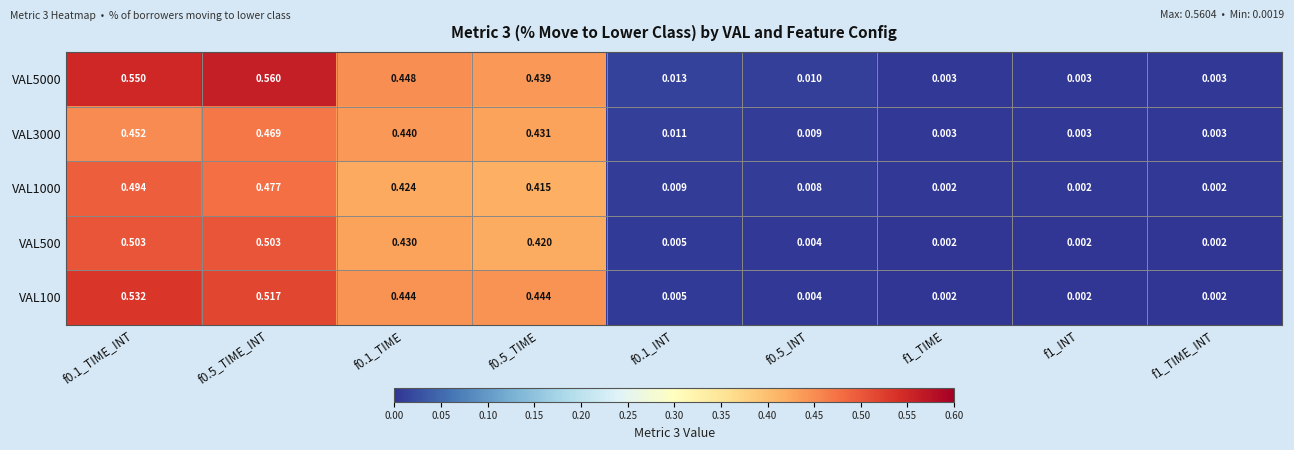

Is the value of VAL5000 at f1_INT greater than the value of VAL1000 at f0.1_INT?

No